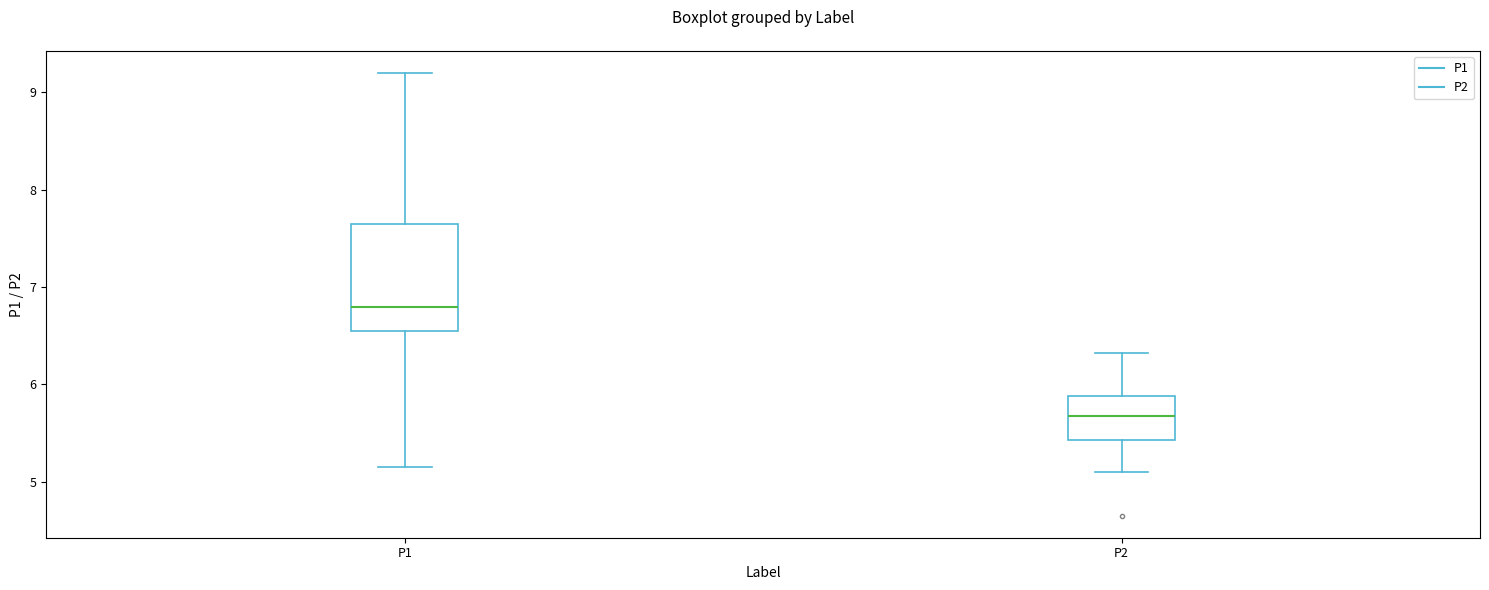

Where is the upper edge of the box for P1 on the y-axis? The values are not printed on the chart, so give them approximately, as read against the axis.

7.7